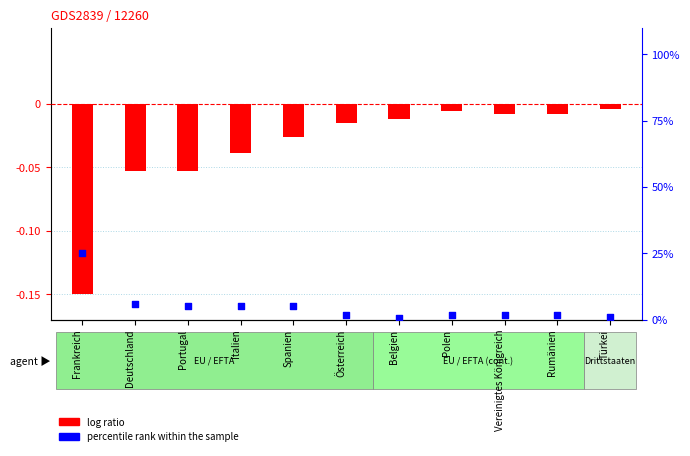

What are all the series names shown in the legend?

log ratio, percentile rank within the sample